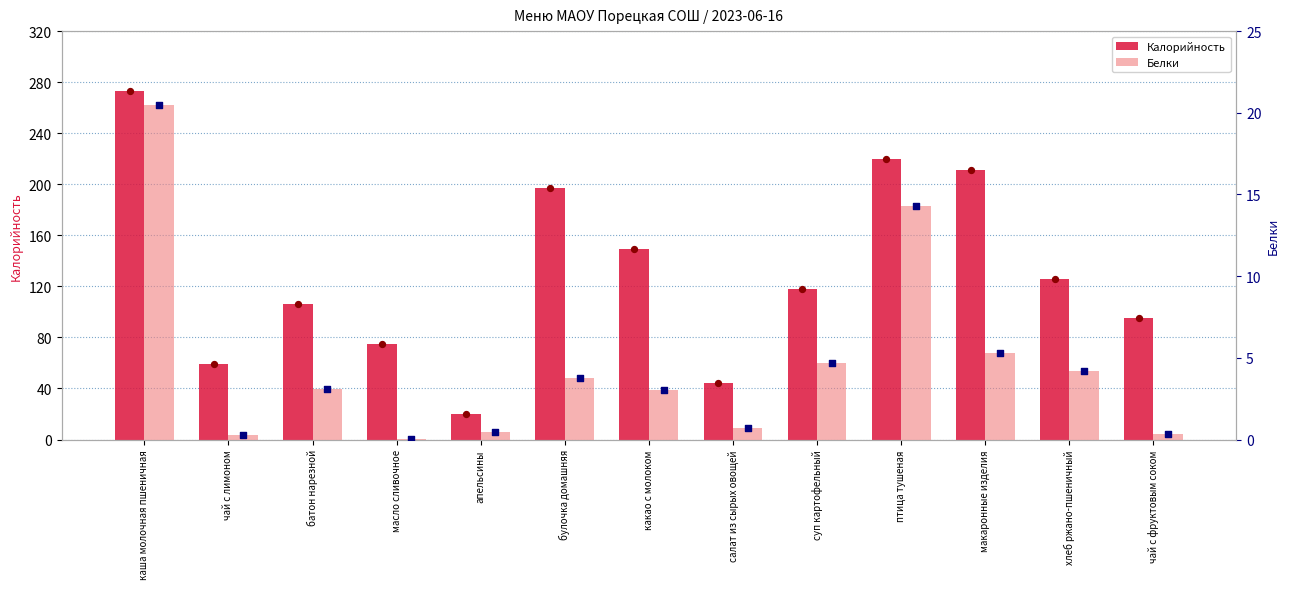

At which category is the sum across all series the highest?

каша молочная пшеничная